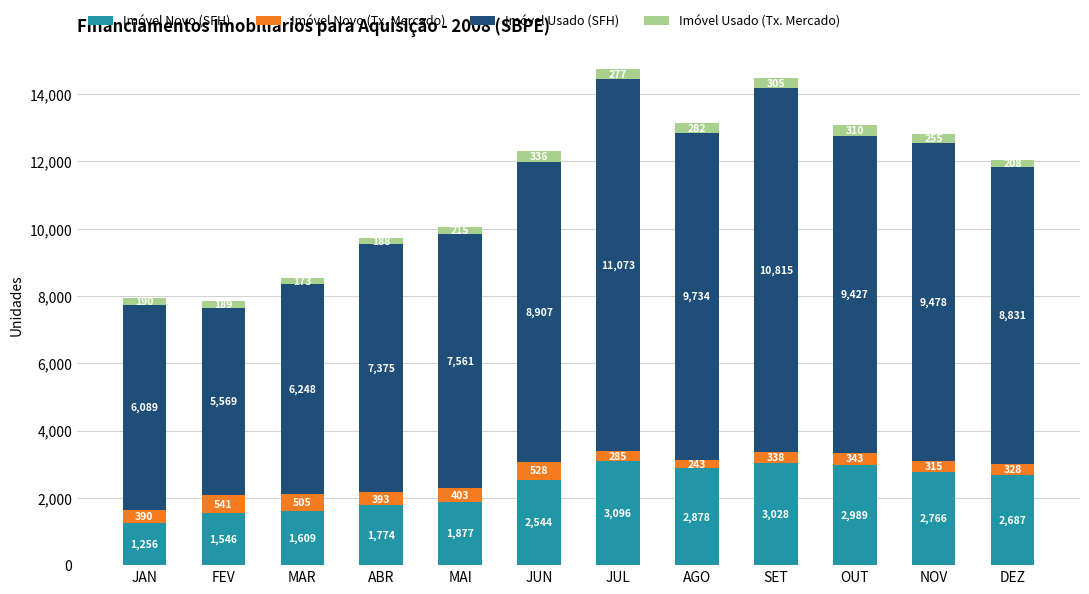

What are all the series names shown in the legend?

Imóvel Novo (SFH), Imóvel Novo (Tx. Mercado), Imóvel Usado (SFH), Imóvel Usado (Tx. Mercado)